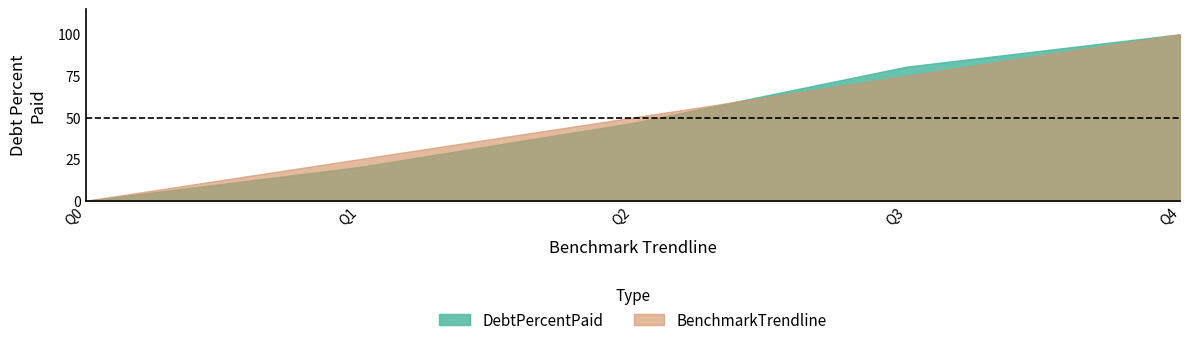

What is the difference between the BenchmarkTrendline values at Q3 and Q0?

75.0